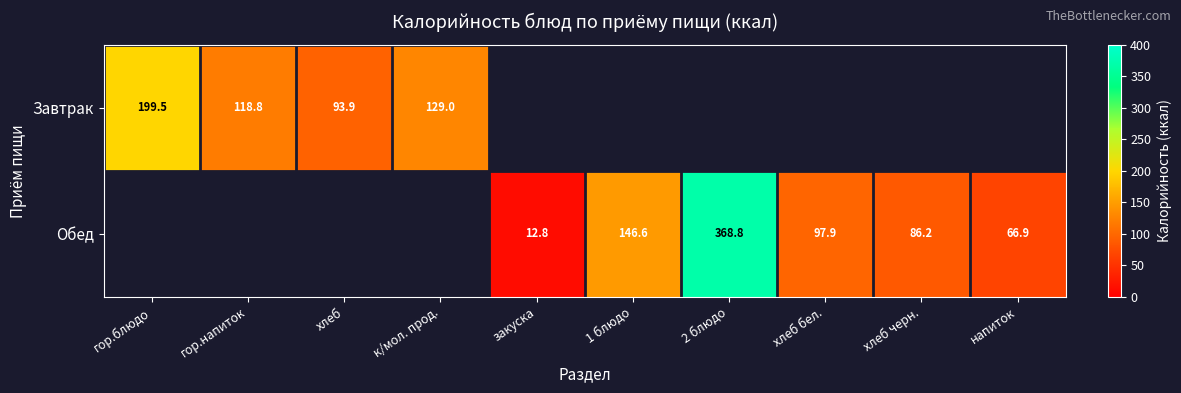

Is it true that Обед equals 86.2 at хлеб черн.?

True